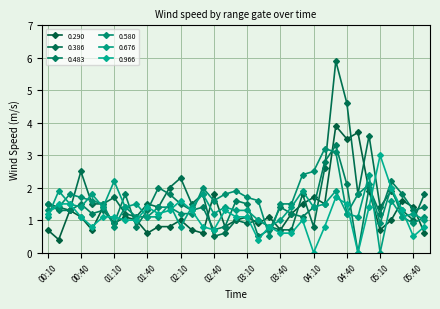

At which label is 0.676 closest to 1?

03:20